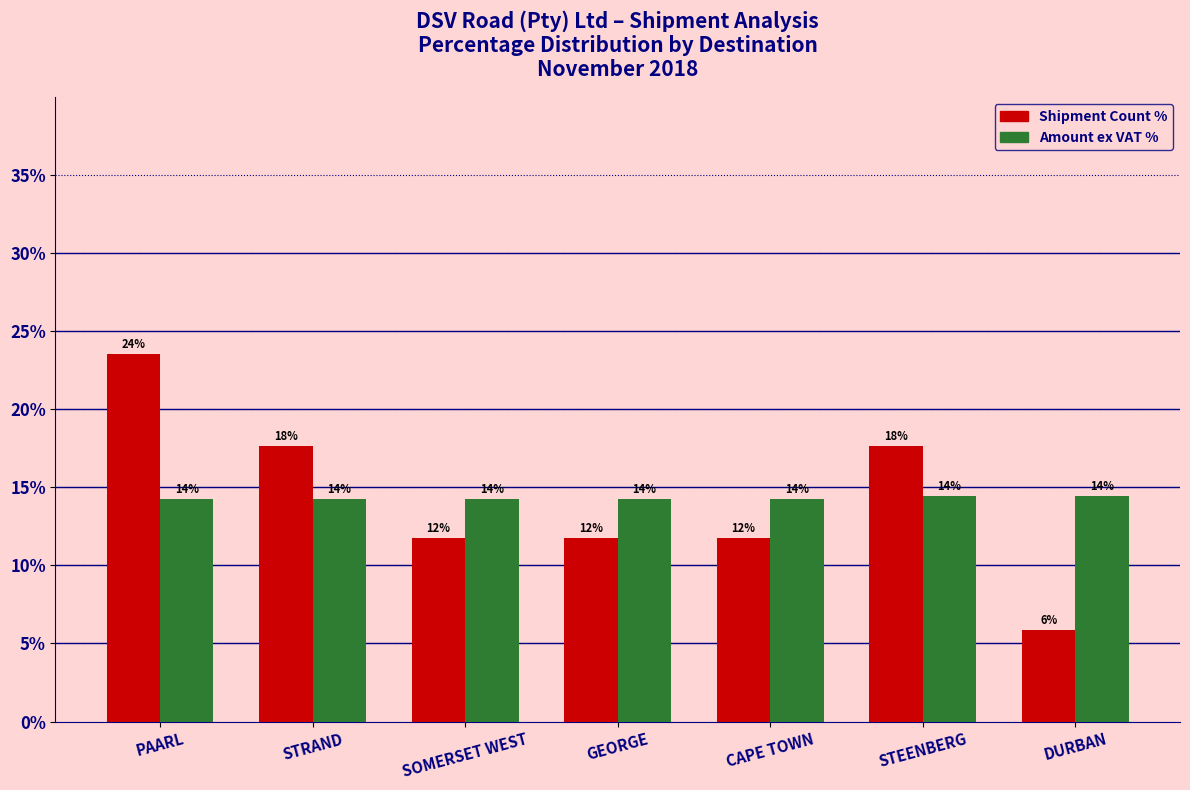

Does the chart contain stacked bars?

No